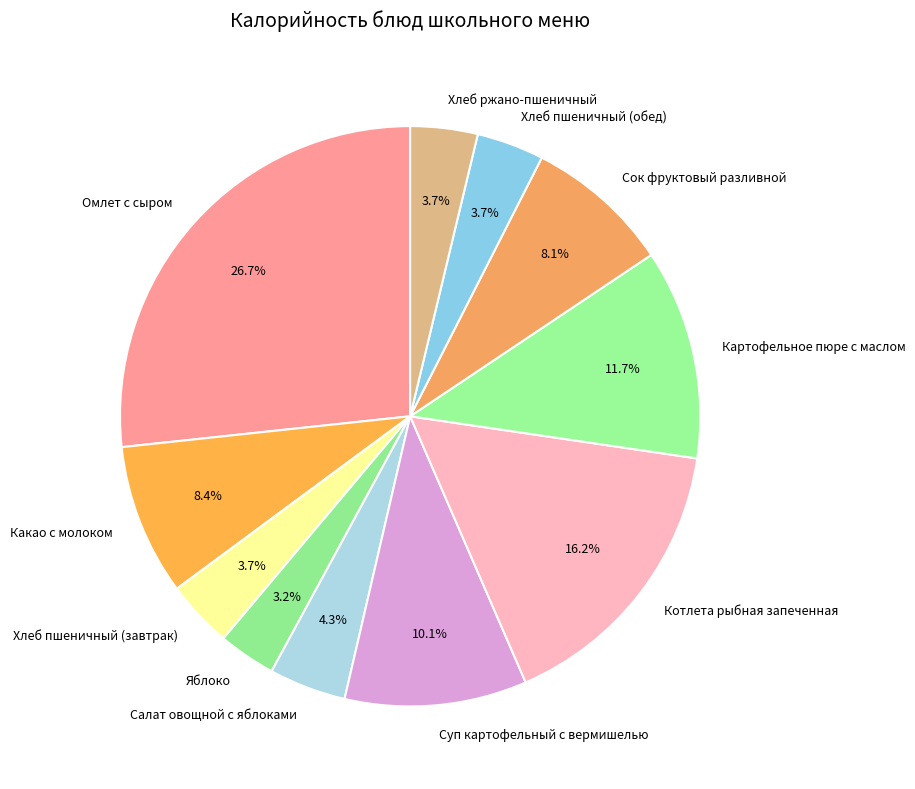

How many segments does this pie chart have?

11